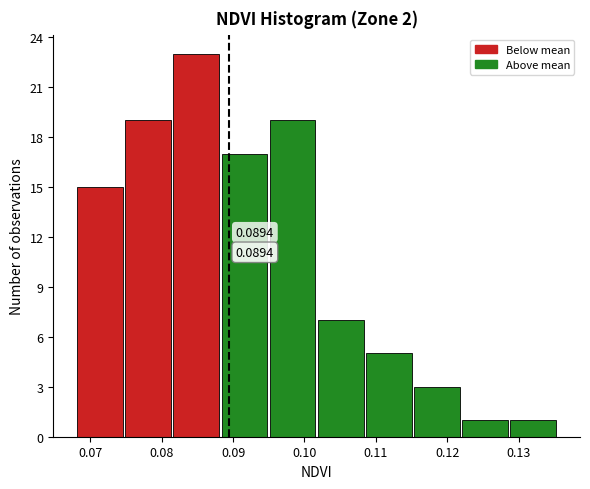

Which range on the x-axis has the tallest bar?

0.081 to 0.088